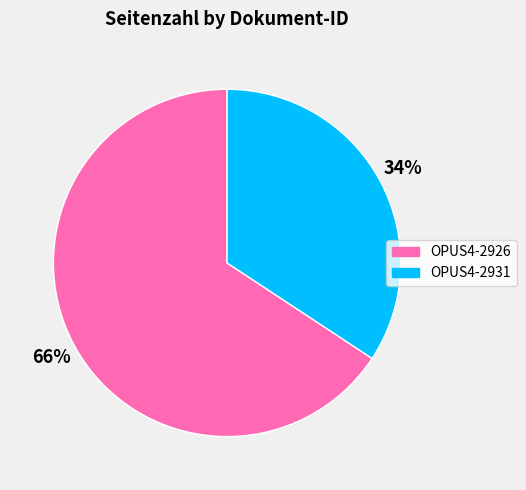

To the nearest percent, what is the combined percentage of OPUS4-2931 and OPUS4-2926?

100%